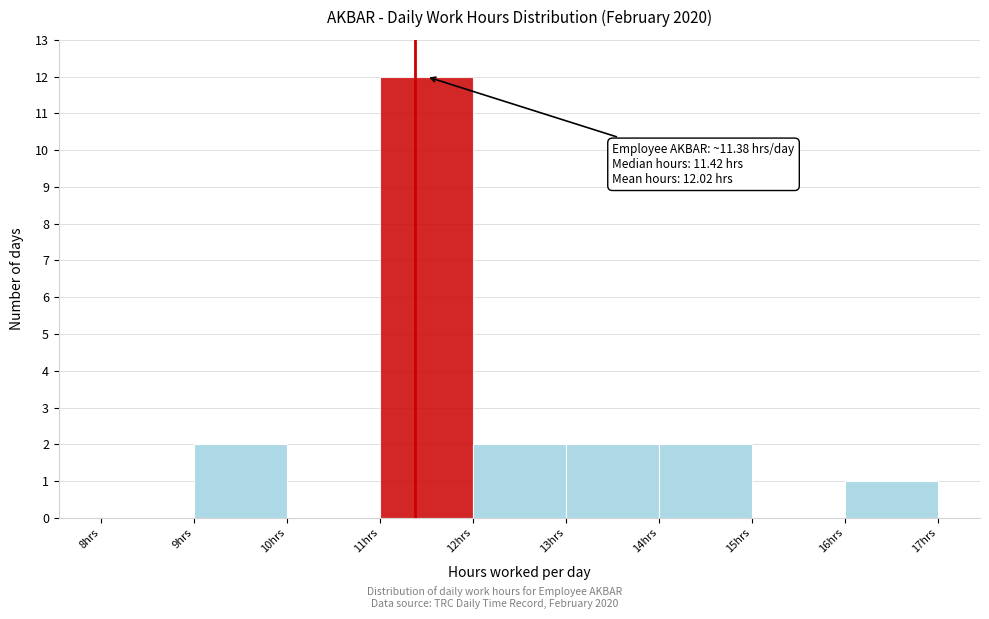

Which range on the x-axis has the tallest bar?

11 to 12